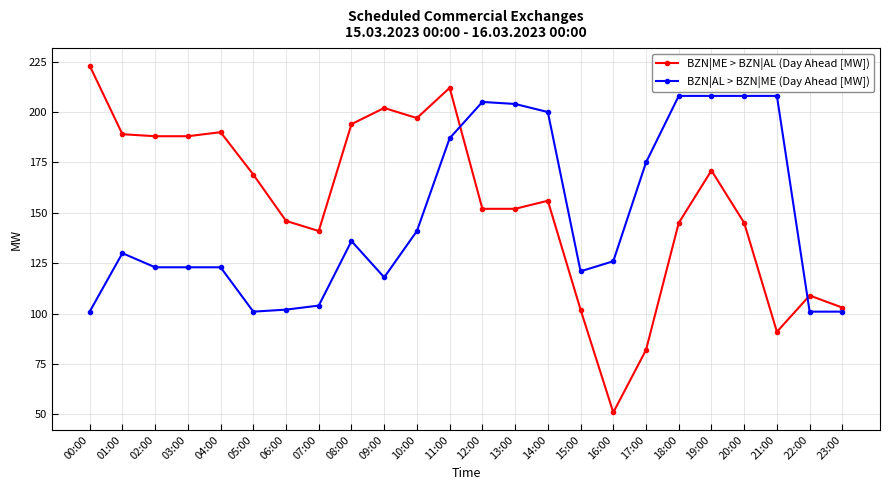

Does the chart display data point markers on the line(s)?

Yes